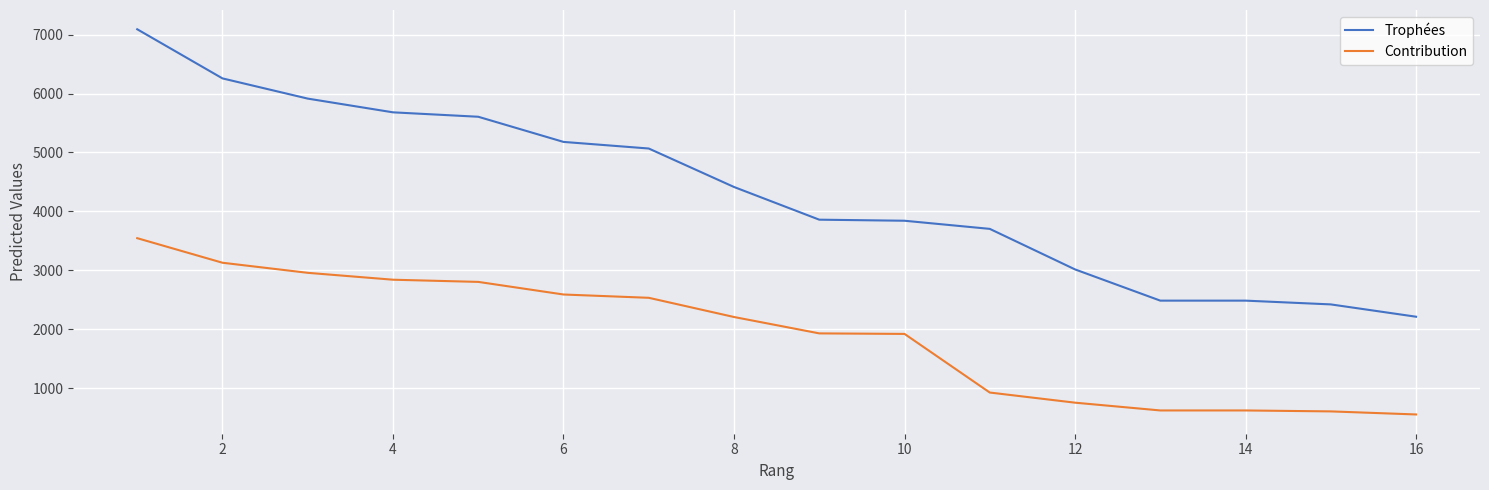

What is the highest value of the Trophées series?

7091